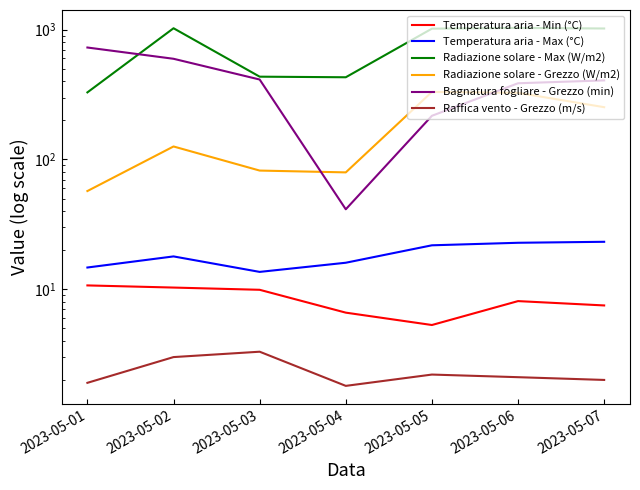

What is the minimum value shown in the chart?

1.8